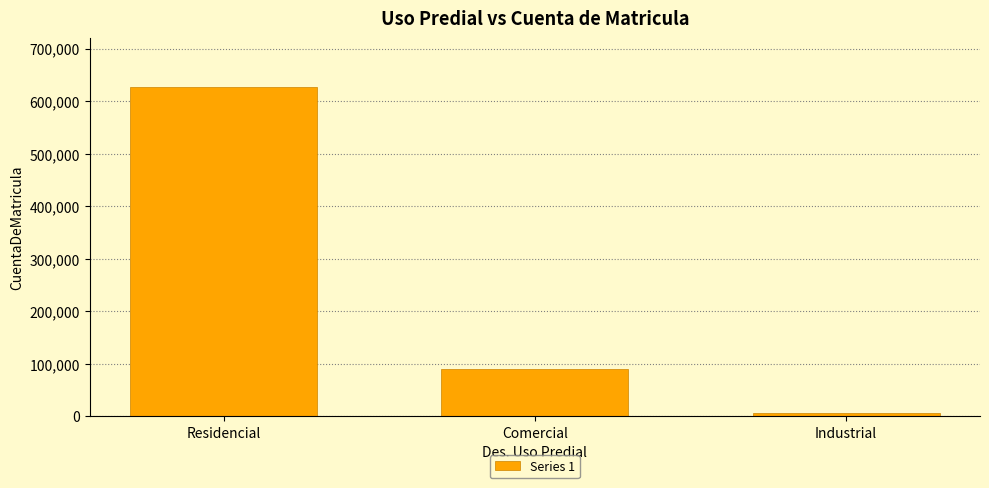

What is the maximum value shown in the chart?

625862